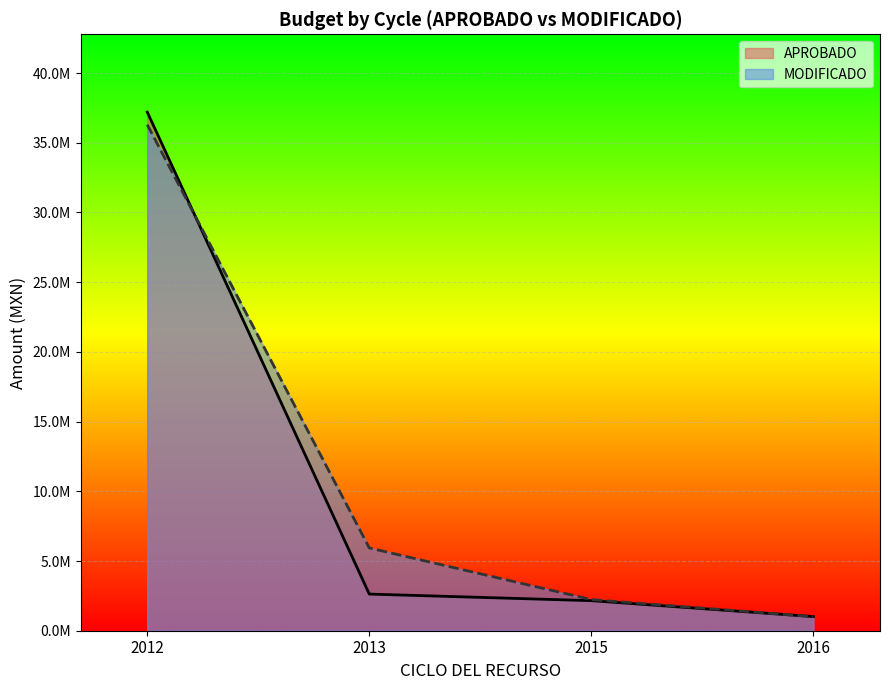

Does the chart display data point markers on the line(s)?

No